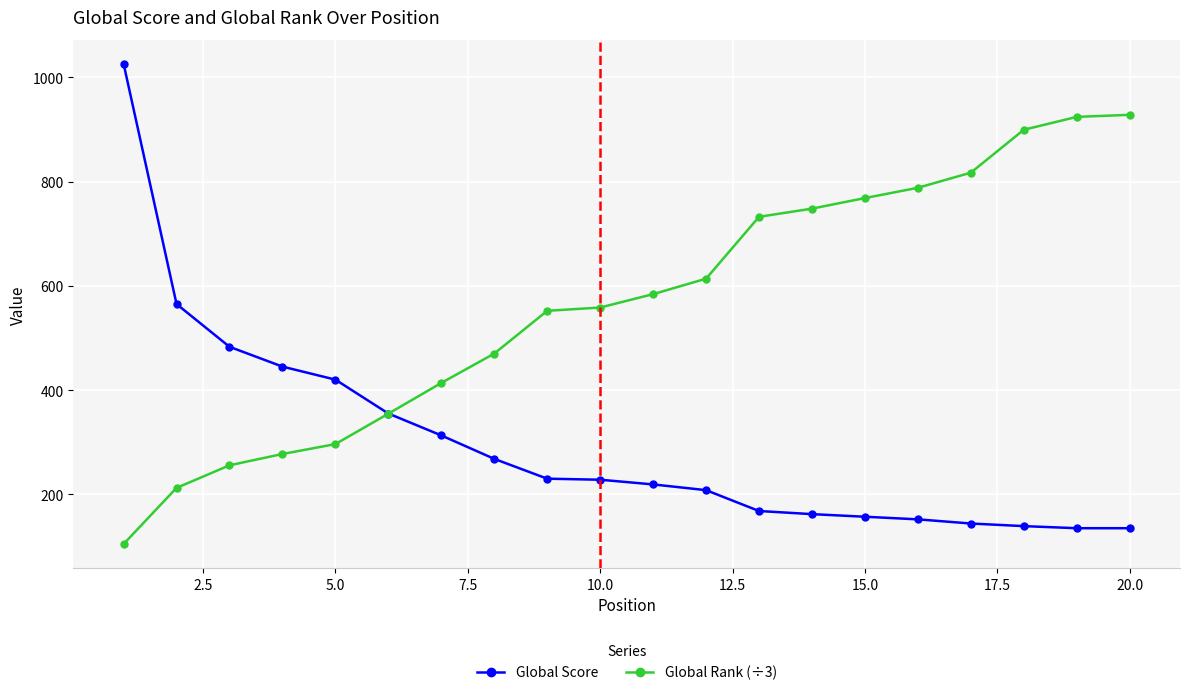

What is the maximum value for Global Rank (÷3)?

928.0